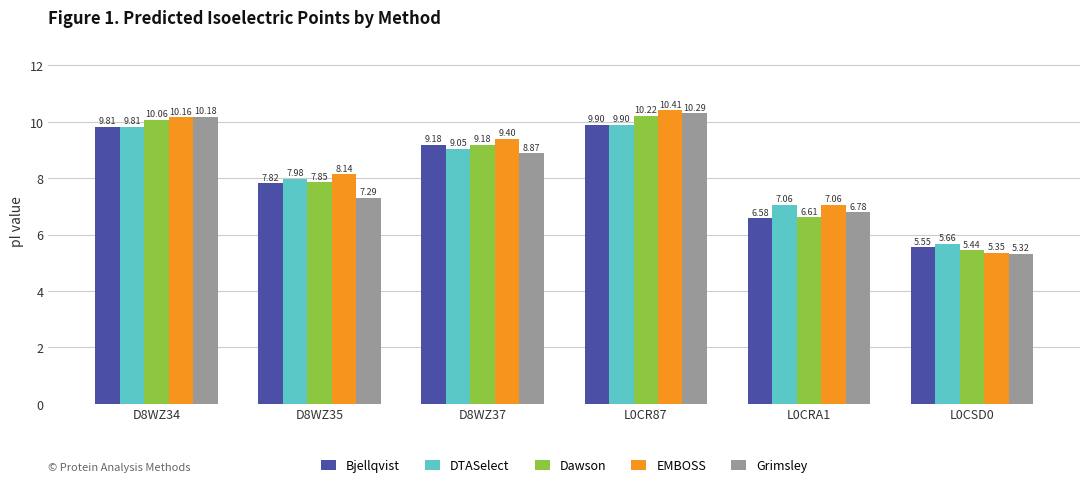

At how many categories does at least one series exceed 10?

2